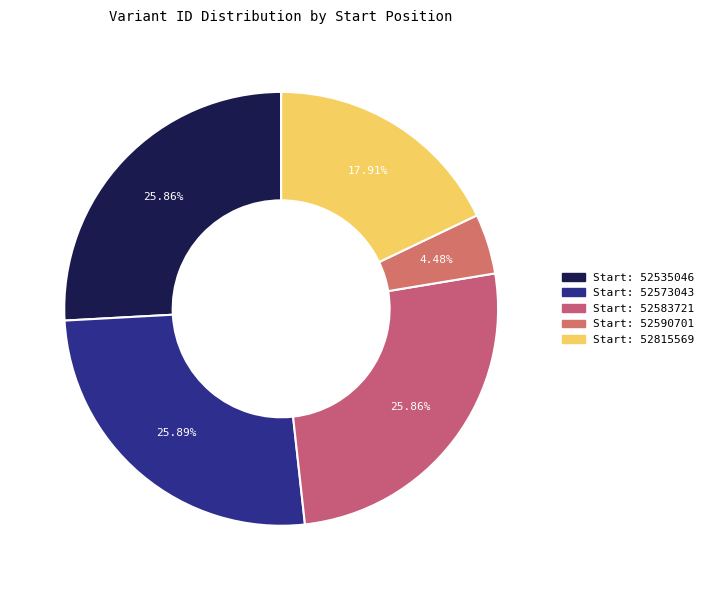

Count the number of slices in the pie.

5